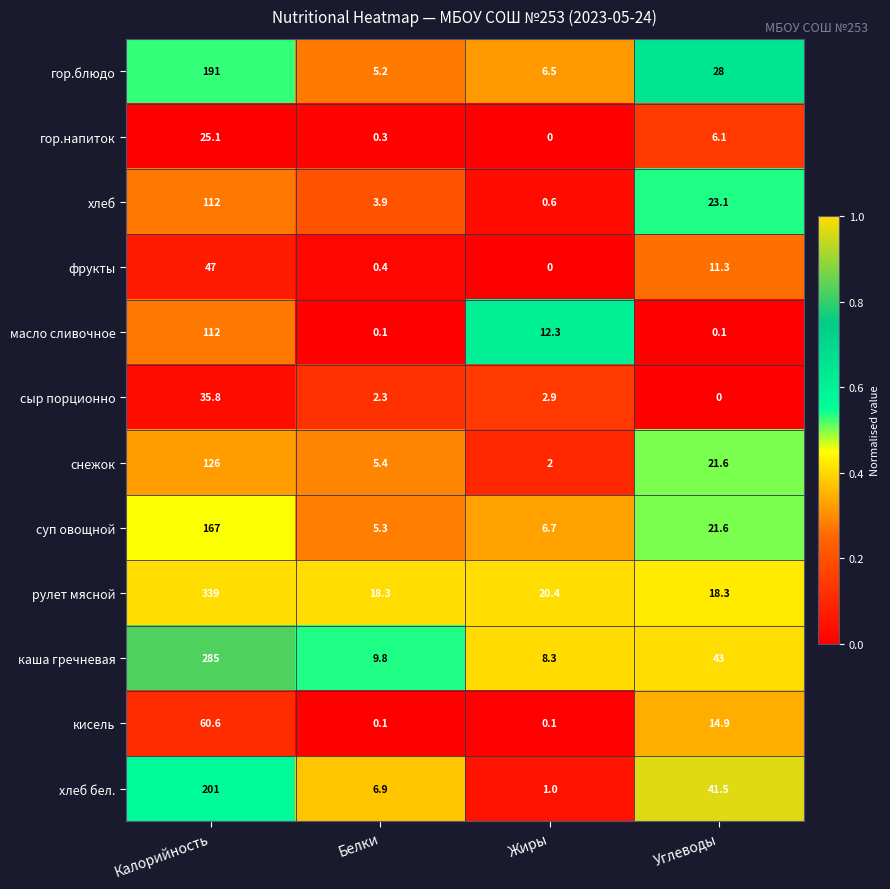

Is it true that хлеб бел. equals 201.0 at Калорийность?

True